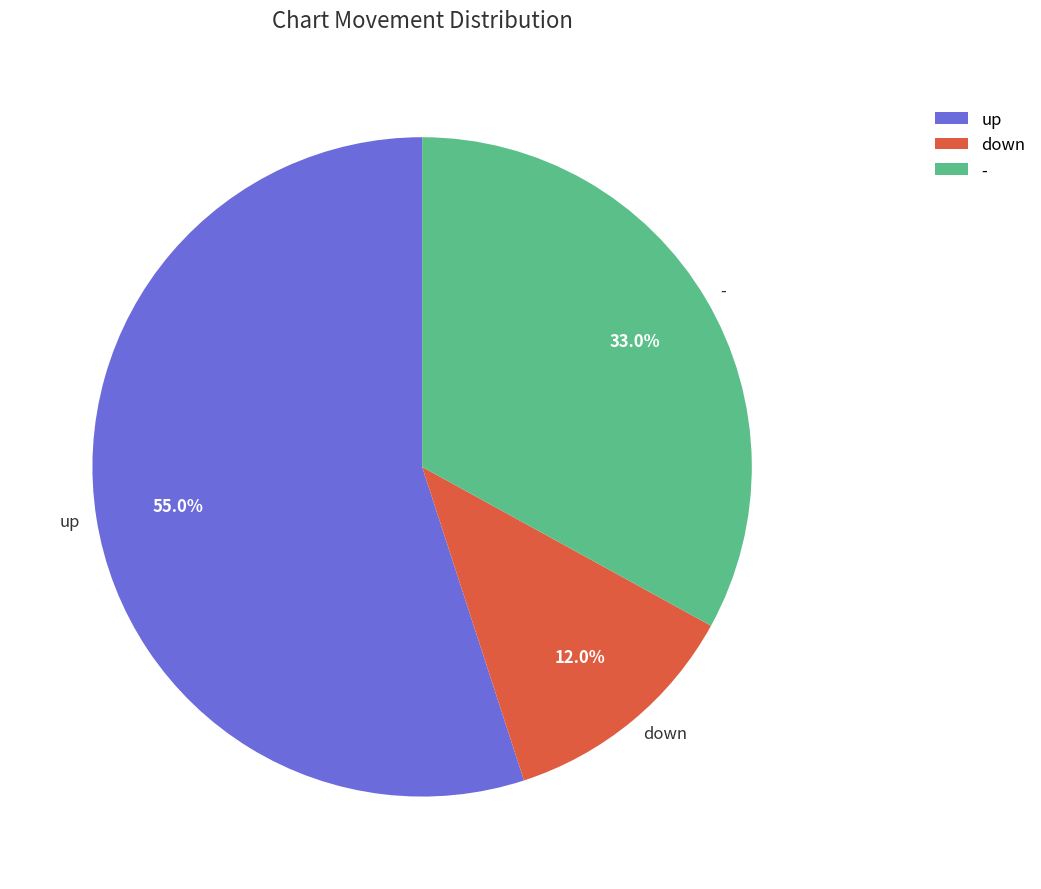

Which slice is the smallest?

down